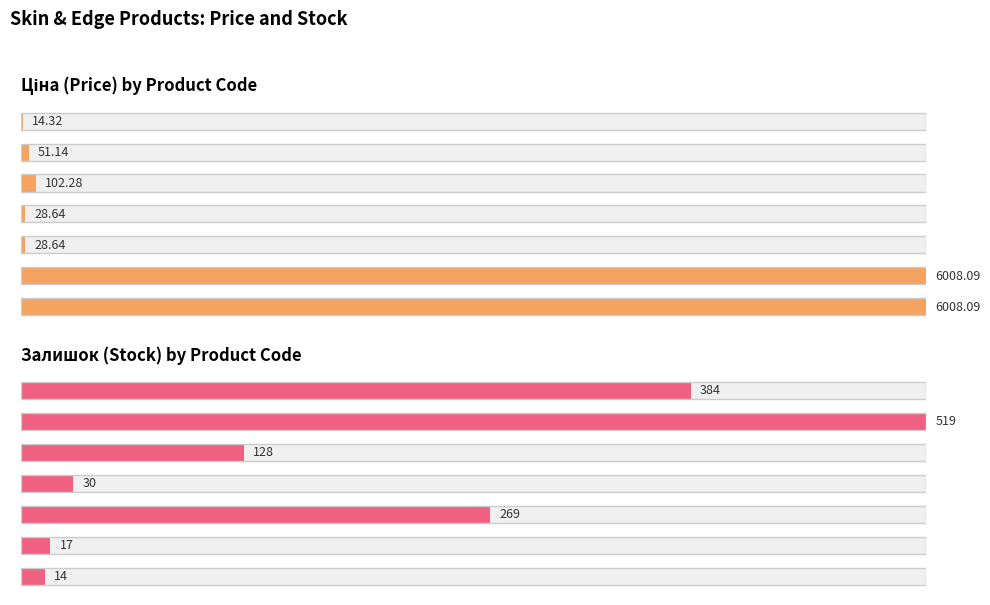

Count the number of categories in the chart.

7